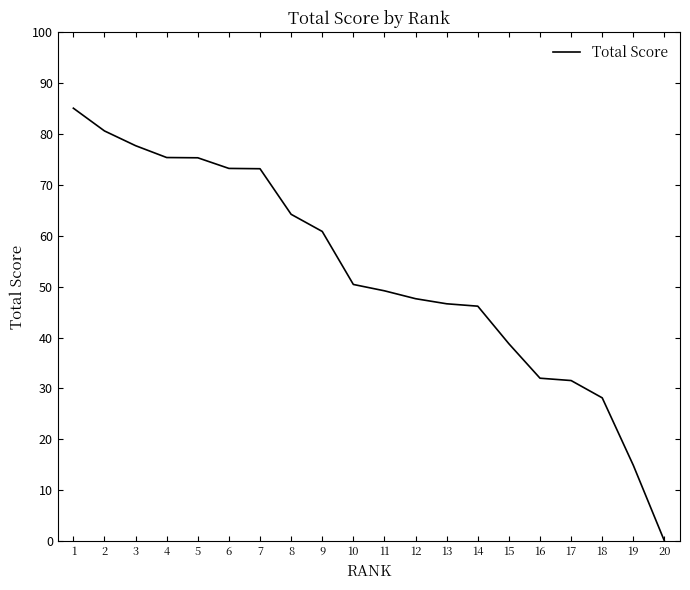

Which label corresponds to the smallest value in the chart?

20